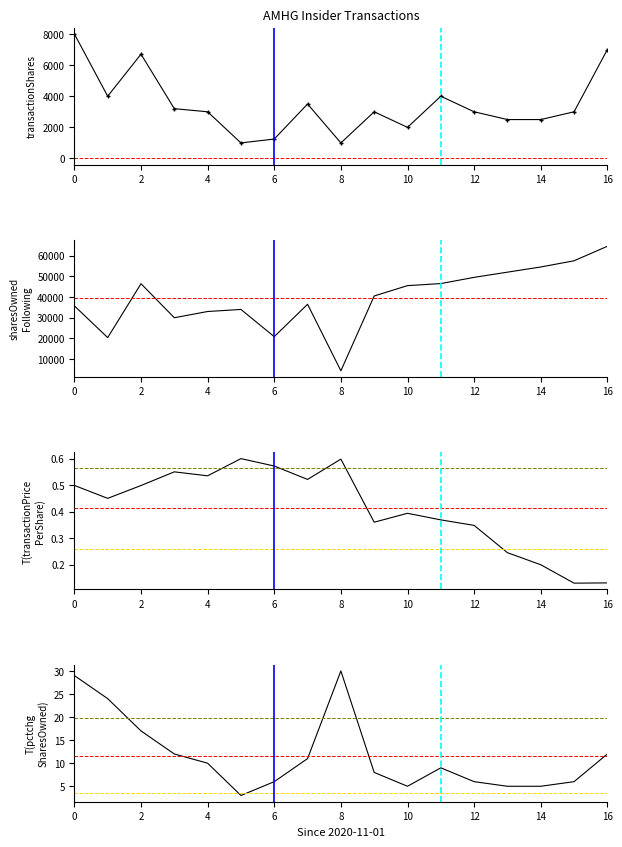

Which series has the largest range (max minus min)?

sharesOwnedFollowingTransaction